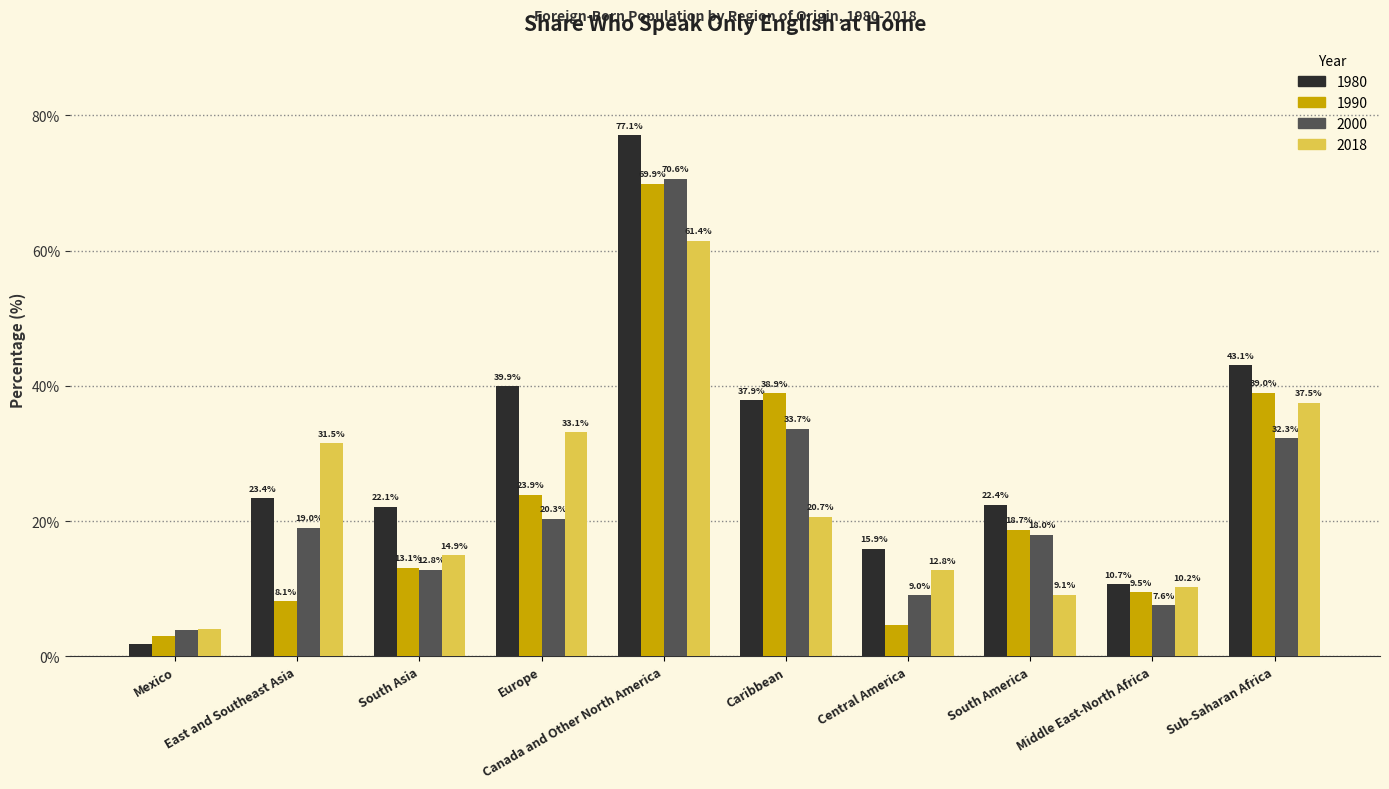

Which series has the largest total across all categories?

1980